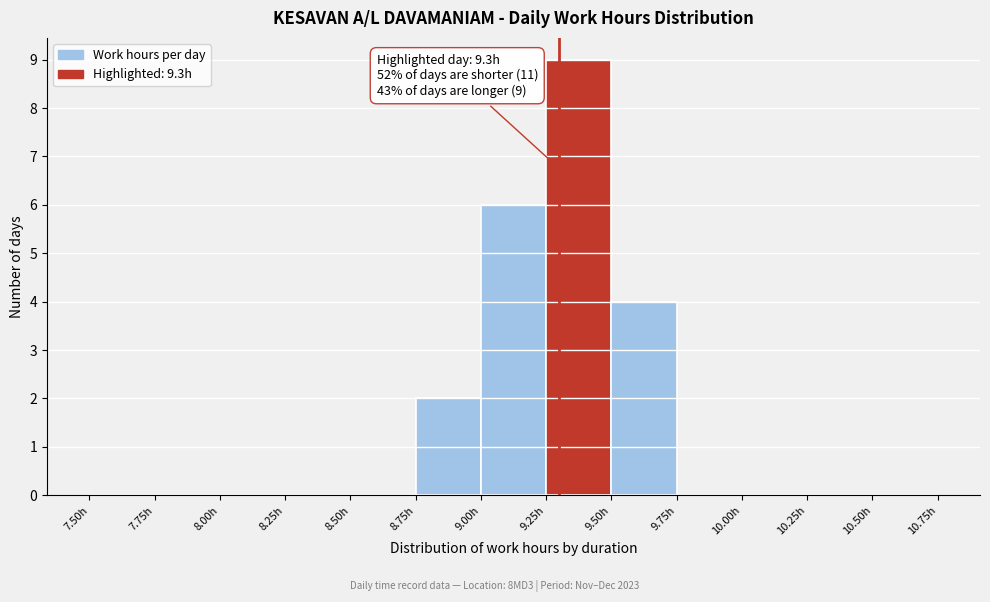

Over which range of the x-axis is the bar tallest?

9.25 to 9.50